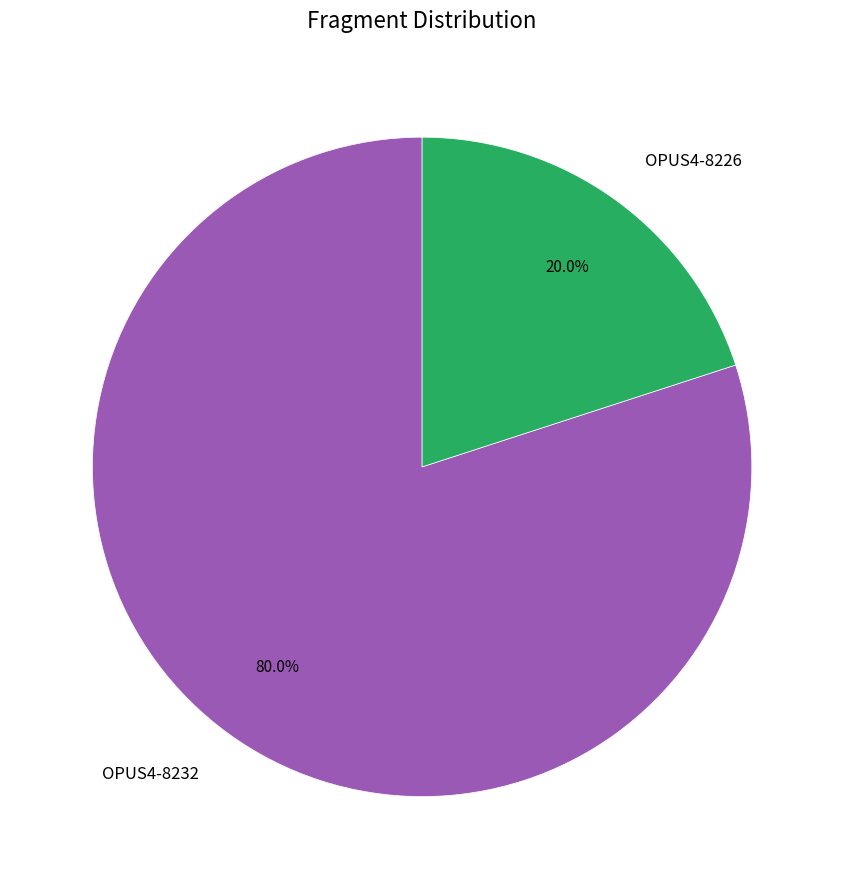

Which slice is the largest?

OPUS4-8232